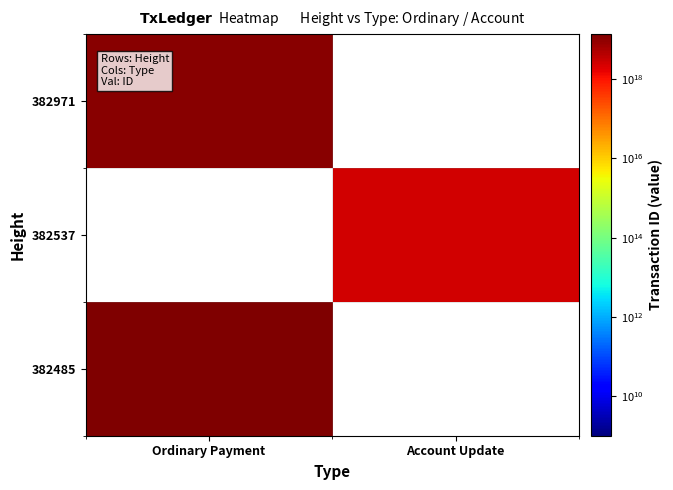

Count the number of data series in this chart.

3